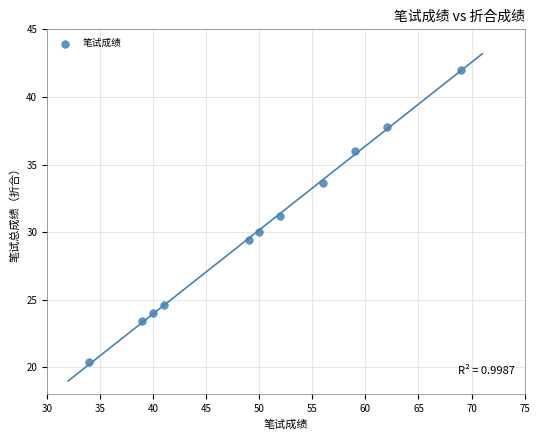

What is the average X value?

50.1